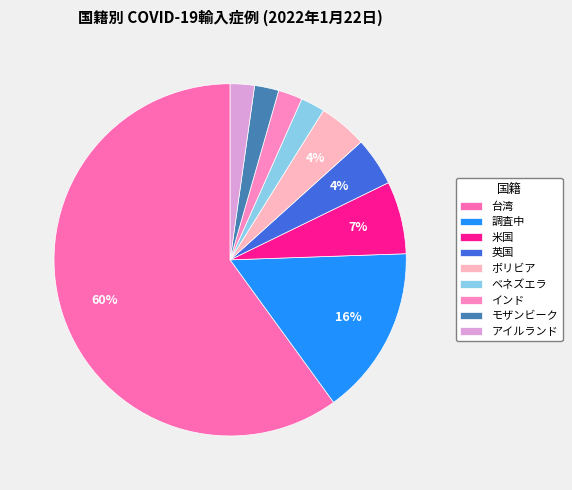

How many segments does this pie chart have?

9